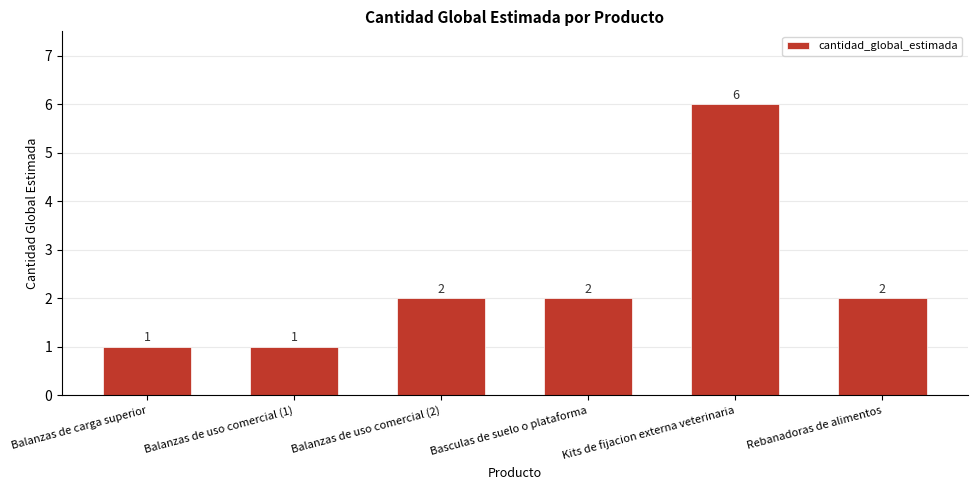

Count the values in the range 1 to 2.

5